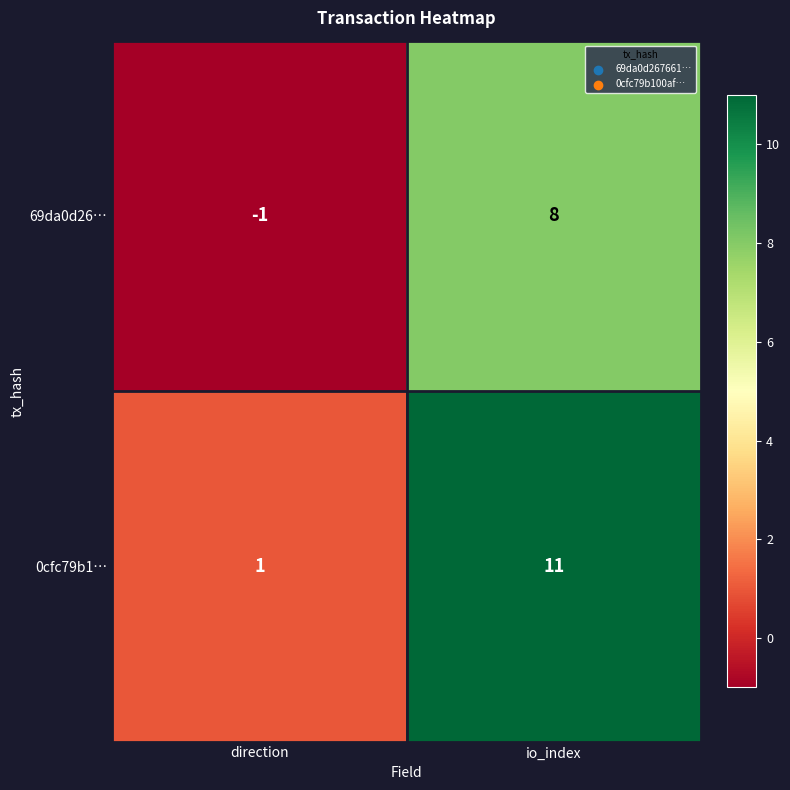

How many categories are shown in the chart?

2